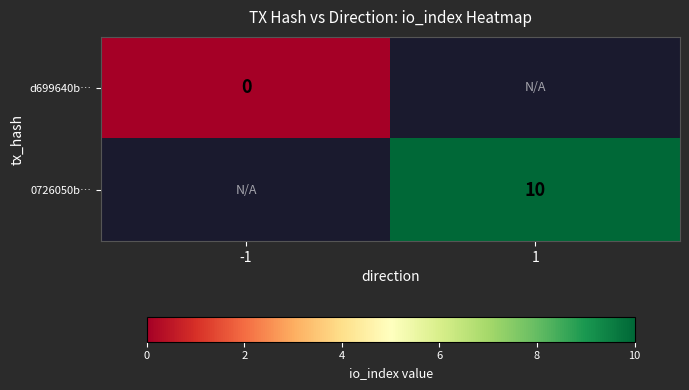

The value of 0726050b… at 1 is 10. True or false?

True